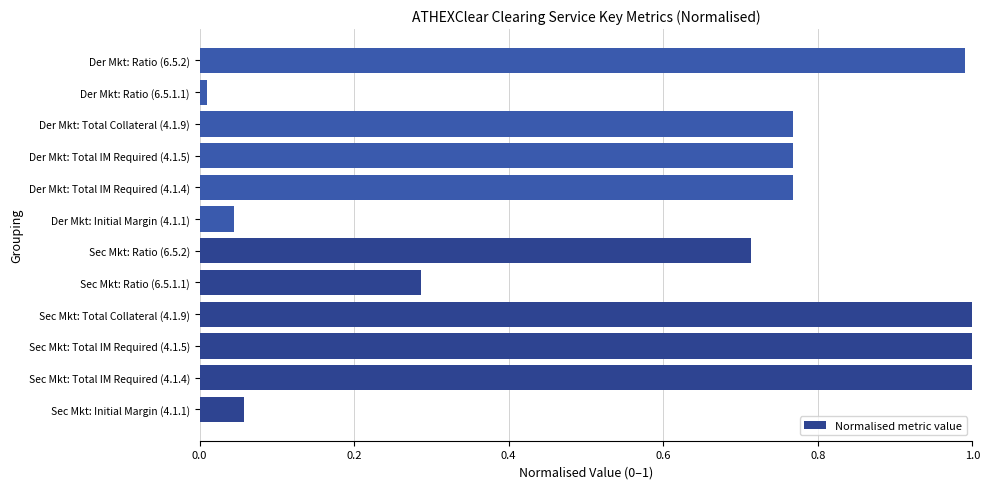

Between Sec Mkt: Ratio (6.5.2) and Der Mkt: Total Collateral (4.1.9), which is larger?

Der Mkt: Total Collateral (4.1.9)